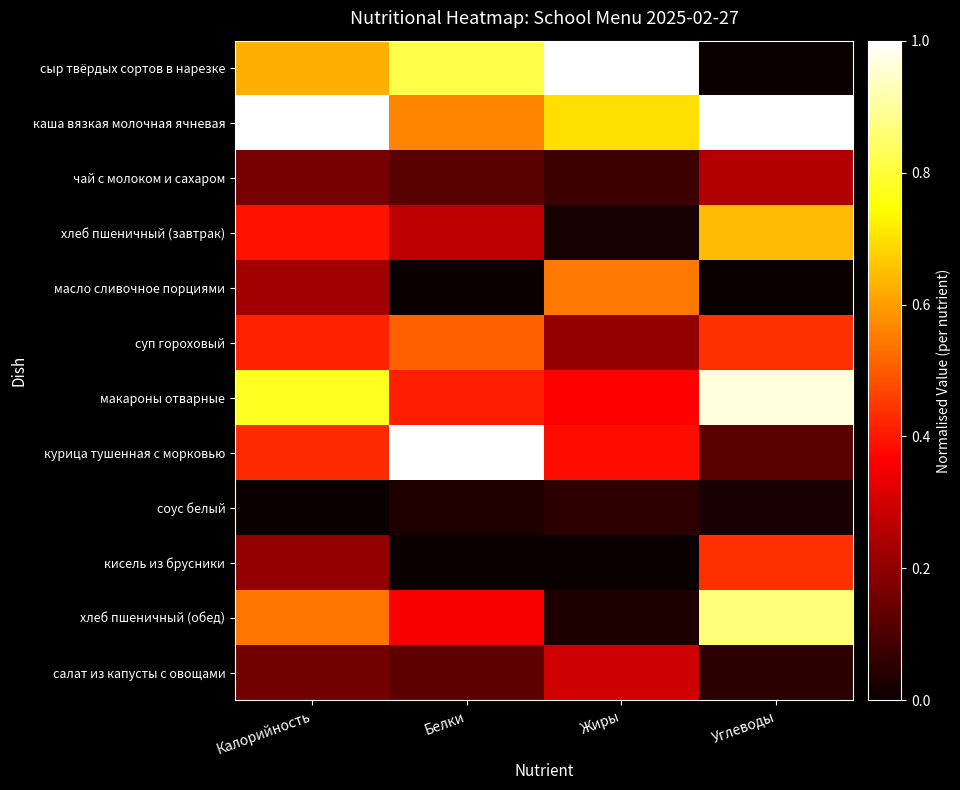

Reading left to right, list all the values displayed in this chart.

сыр твёрдых сортов в нарезке: Калорийность=0.6	Белки=0.8	Жиры=1.0	Углеводы=0.0
каша вязкая молочная ячневая: Калорийность=1.0	Белки=0.6	Жиры=0.7	Углеводы=1.0
чай с молоком и сахаром: Калорийность=0.2	Белки=0.1	Жиры=0.1	Углеводы=0.3
хлеб пшеничный (завтрак): Калорийность=0.4	Белки=0.3	Жиры=0.0	Углеводы=0.6
масло сливочное порциями: Калорийность=0.2	Белки=0.0	Жиры=0.5	Углеводы=0.0
суп гороховый: Калорийность=0.4	Белки=0.5	Жиры=0.2	Углеводы=0.4
макароны отварные: Калорийность=0.8	Белки=0.4	Жиры=0.4	Углеводы=1.0
курица тушенная с морковью: Калорийность=0.4	Белки=1.0	Жиры=0.4	Углеводы=0.1
соус белый: Калорийность=0.0	Белки=0.0	Жиры=0.1	Углеводы=0.0
кисель из брусники: Калорийность=0.2	Белки=0.0	Жиры=0.0	Углеводы=0.4
хлеб пшеничный (обед): Калорийность=0.5	Белки=0.4	Жиры=0.0	Углеводы=0.9
салат из капусты с овощами: Калорийность=0.2	Белки=0.1	Жиры=0.3	Углеводы=0.0